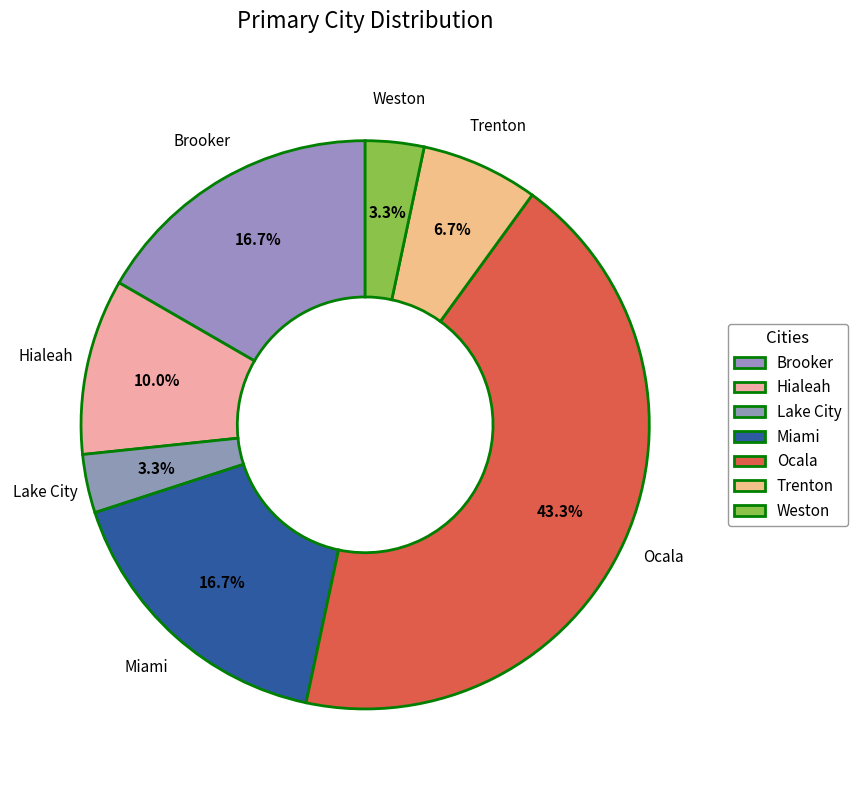

True or false: Miami accounts for 17% of the total.

True